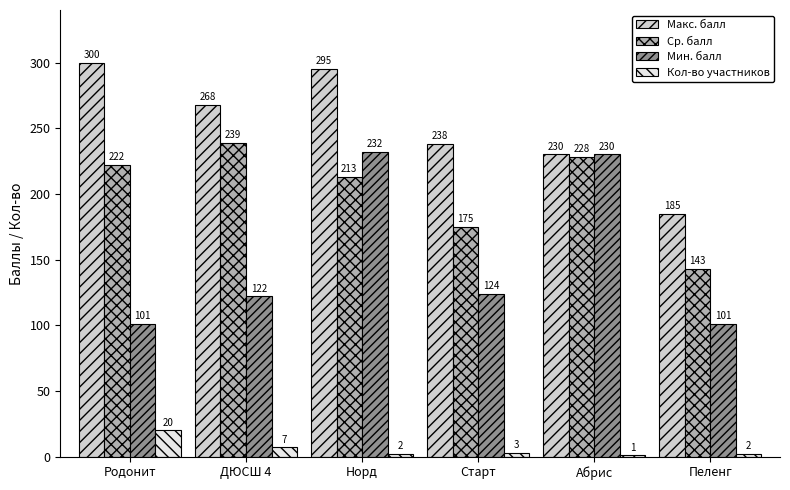

Between Старт and Пеленг, which series saw the biggest shift?

Макс. балл